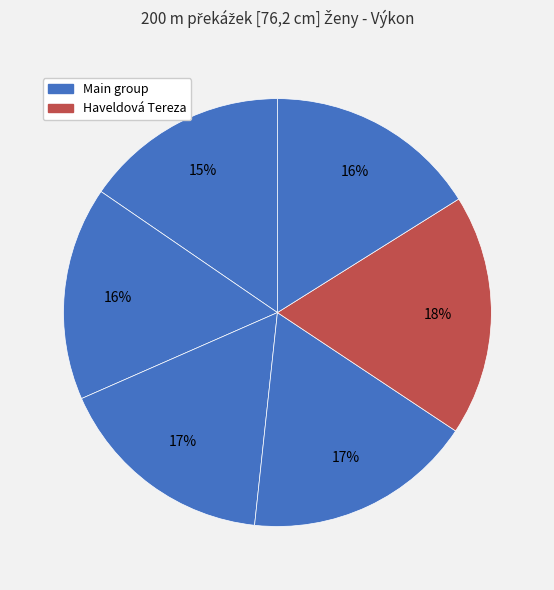

To the nearest percent, what is the average slice percentage?

17%